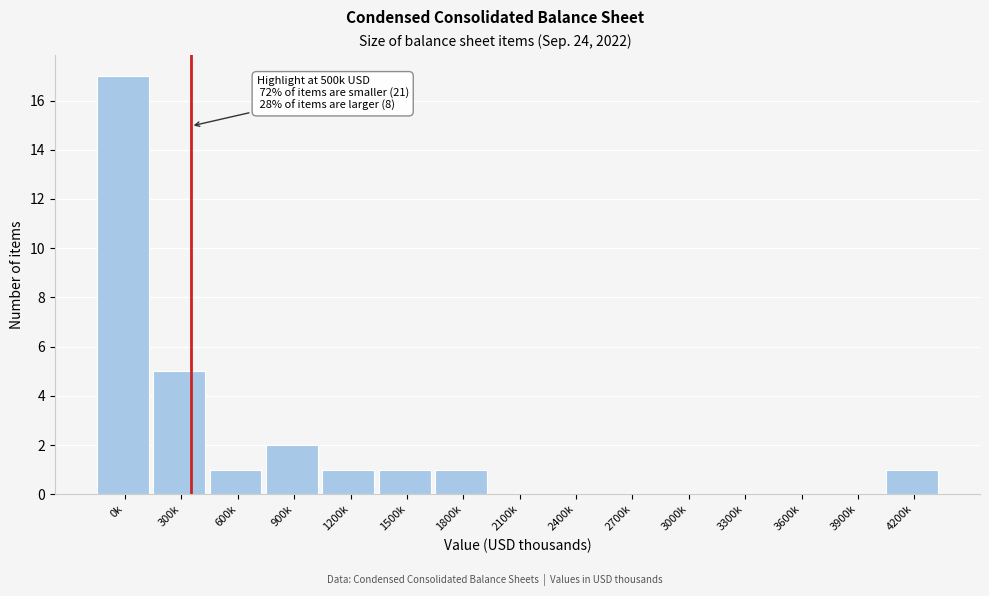

Reading right to left, transcribe all the data shown in this chart.

4200k=1	3900k=0	3600k=0	3300k=0	3000k=0	2700k=0	2400k=0	2100k=0	1800k=1	1500k=1	1200k=1	900k=2	600k=1	300k=5	0k=17